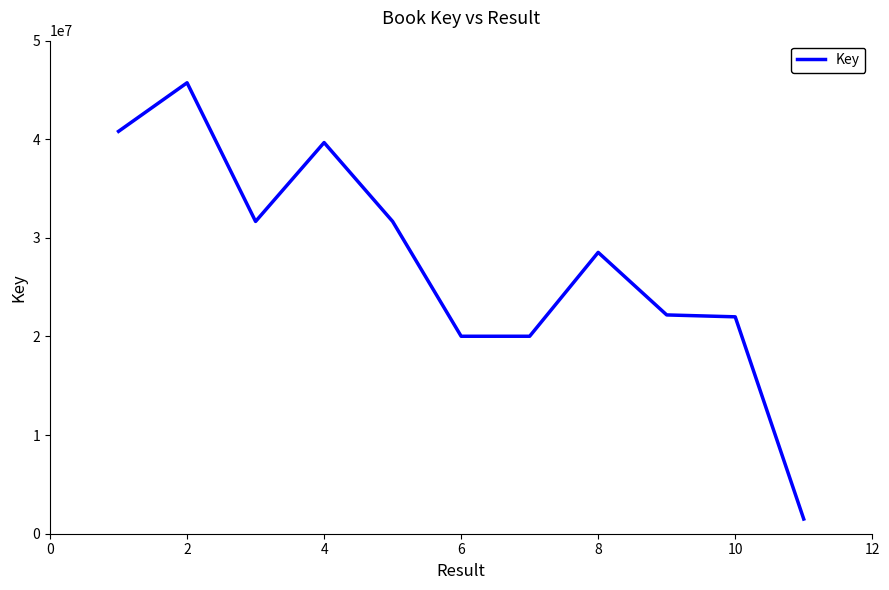

What is the greatest value displayed?

45729752